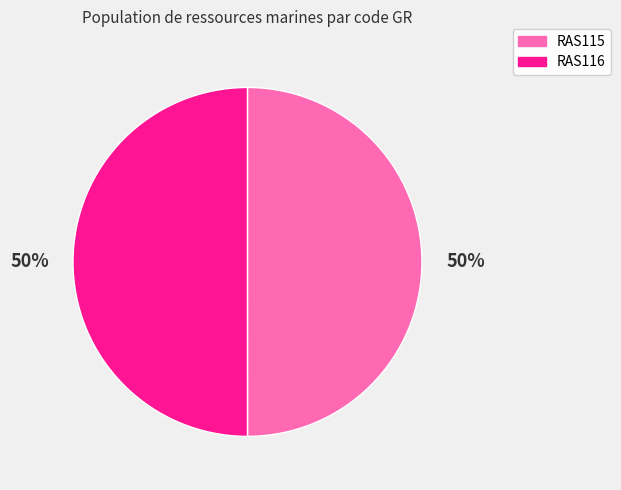

How many slices are in this pie chart?

2